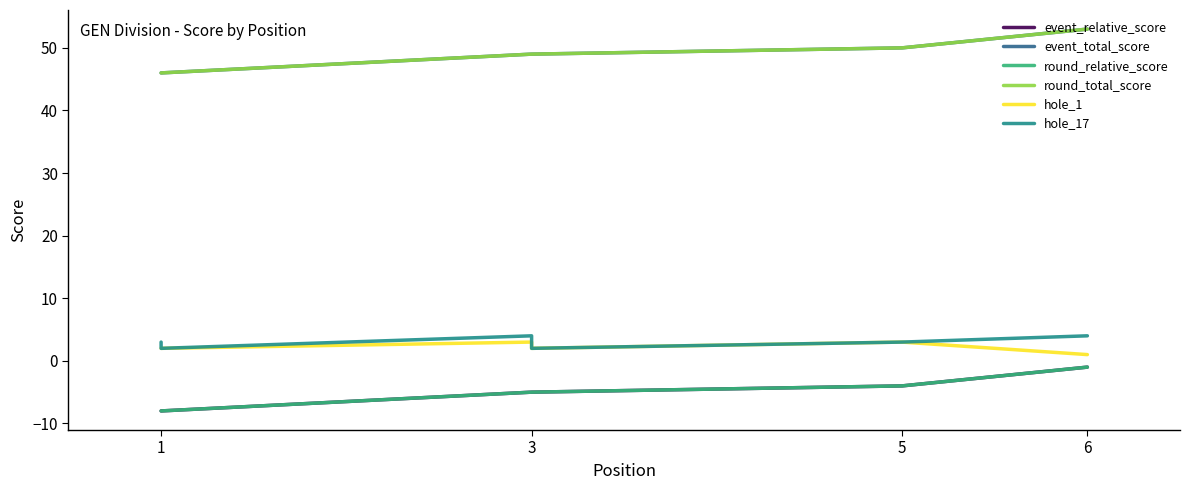

What is the average value of the hole_1 series?

2